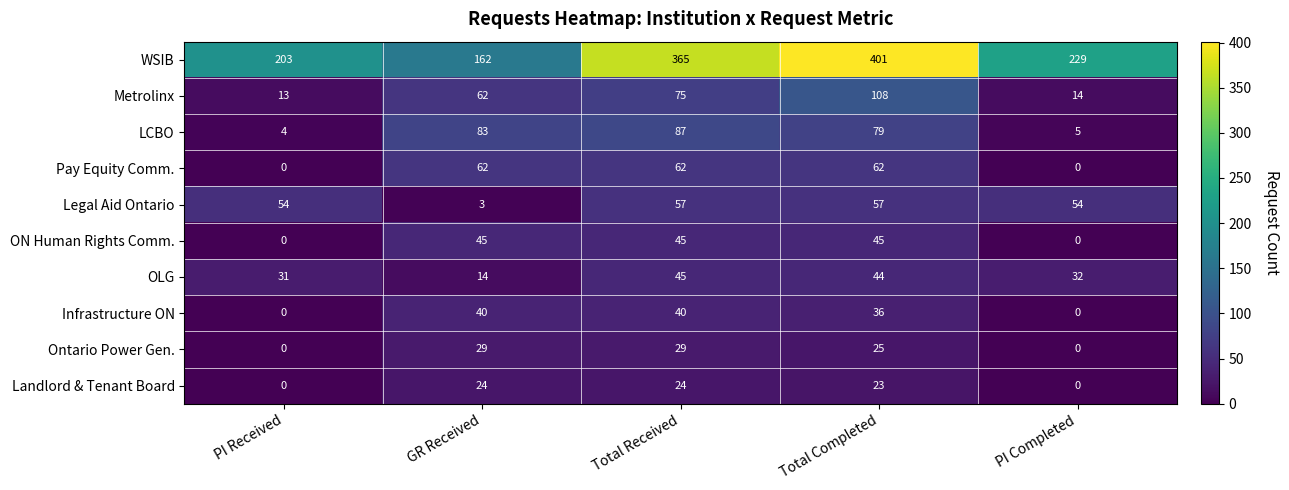

At which label is Infrastructure ON closest to 20?

Total Completed